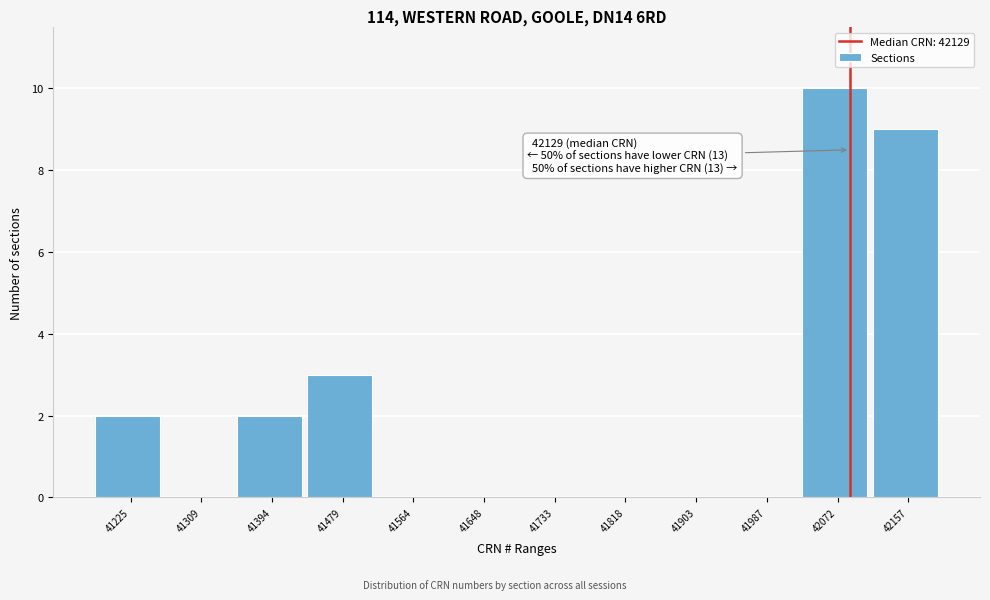

Reading right to left, list all the values displayed in this chart.

42157=9	42072=10	41987=0	41903=0	41818=0	41733=0	41648=0	41564=0	41479=3	41394=2	41309=0	41225=2